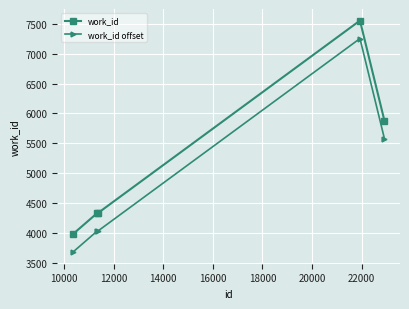

List the series in order of their overall mean, highest first.

work_id, work_id offset